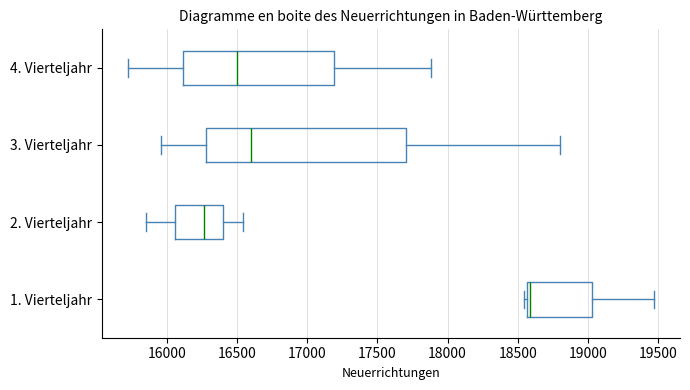

Which box is the widest, from its left edge to its right edge?

3. Vierteljahr